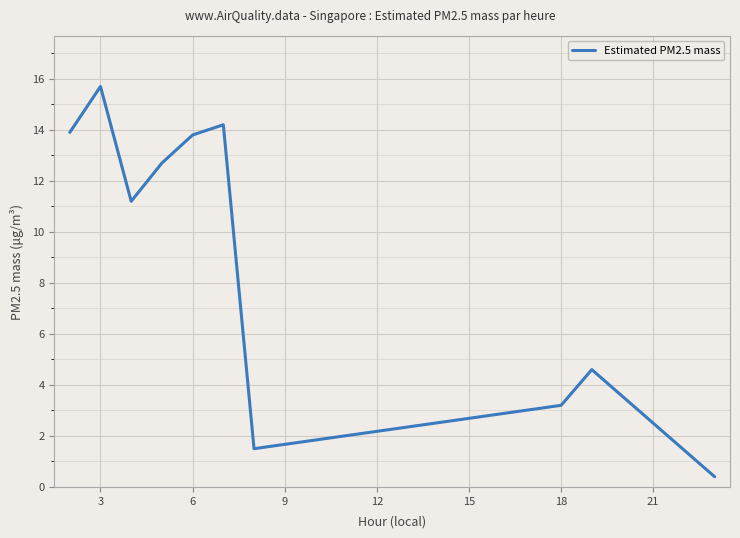

Does the chart display data point markers on the line(s)?

No